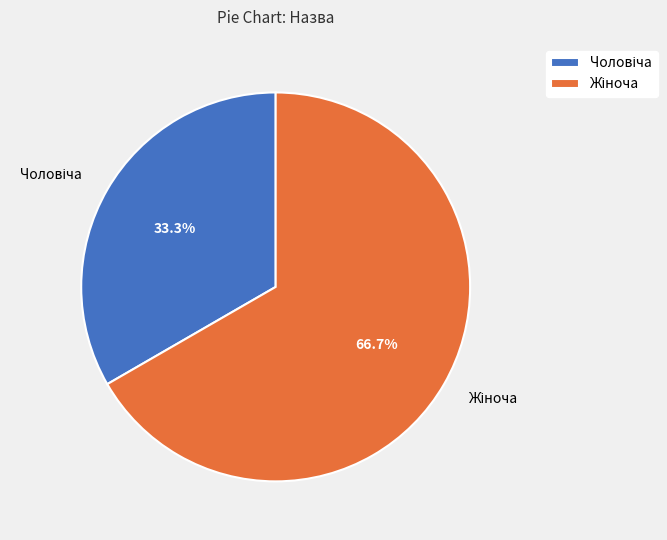

Is there any slice that represents more than half of the pie?

Yes